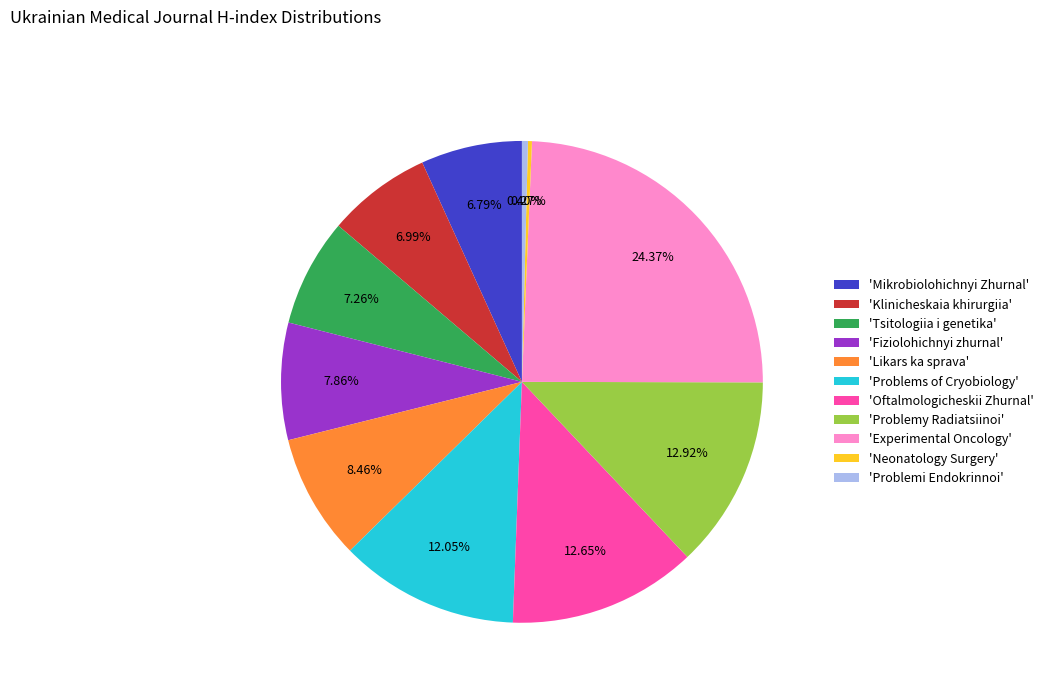

To the nearest percent, what is the average slice percentage?

9%